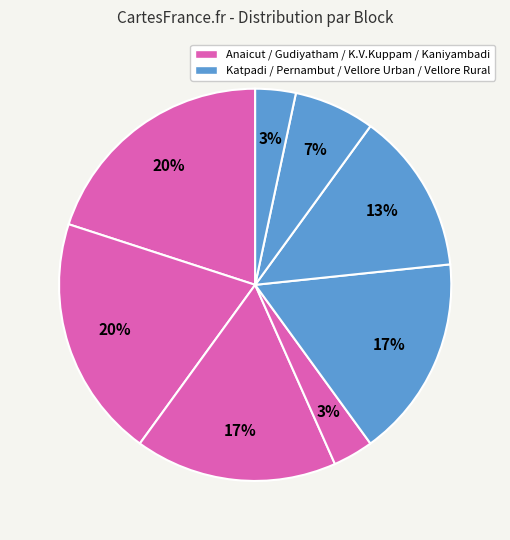

To the nearest percent, what is the average slice percentage?

12%